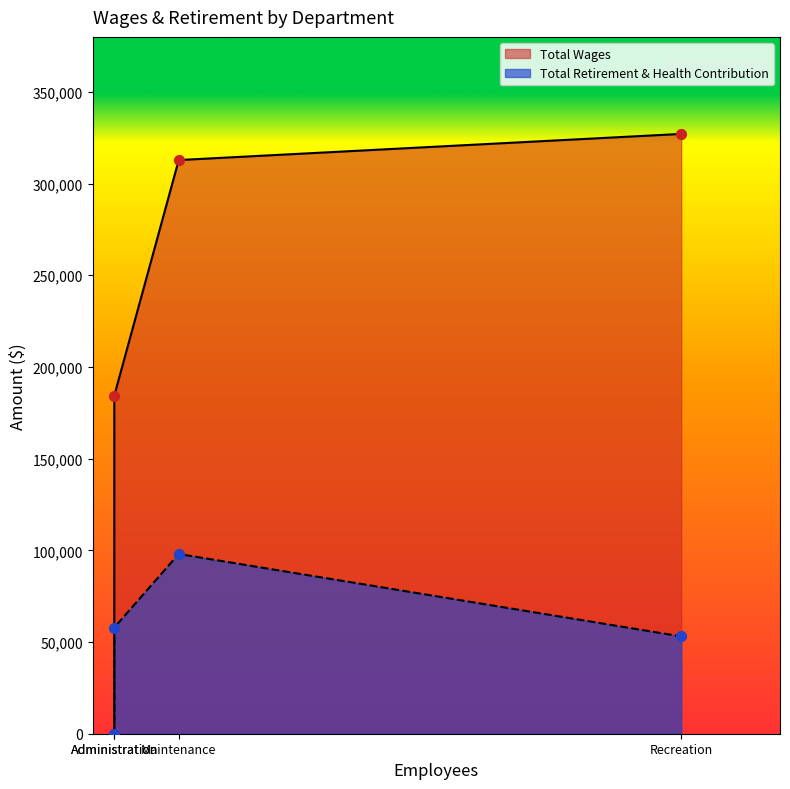

What is the total value across all series at Administration?

242324